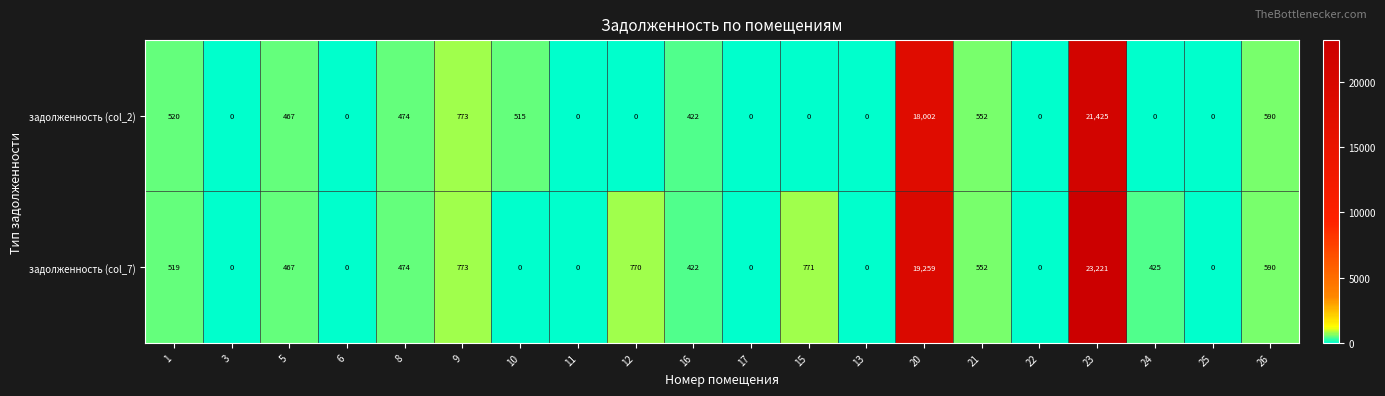

What is the approximate value of задолженность (col_2) at 21?

552